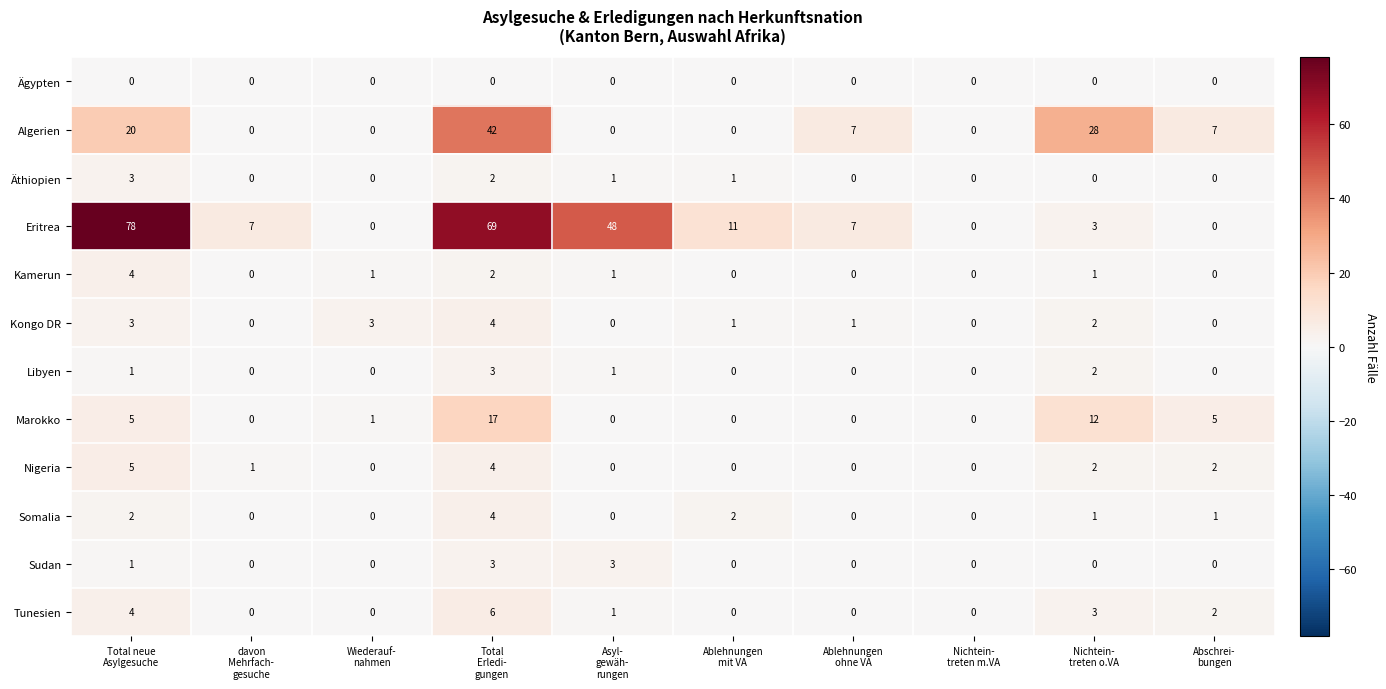

Which series has the largest range (max minus min)?

Eritrea